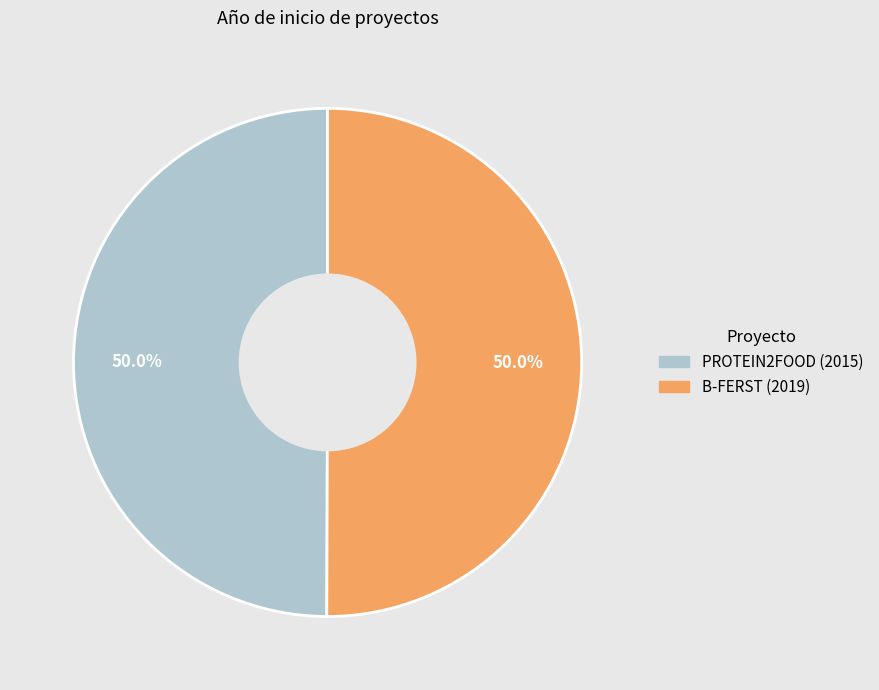

Approximately how many times larger is the value at PROTEIN2FOOD (2015) compared to B-FERST (2019)?

1.0